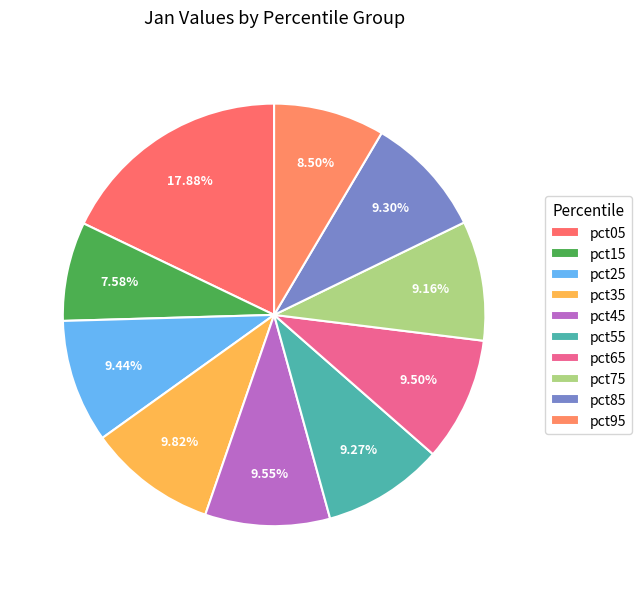

True or false: pct15 accounts for 22% of the total.

False